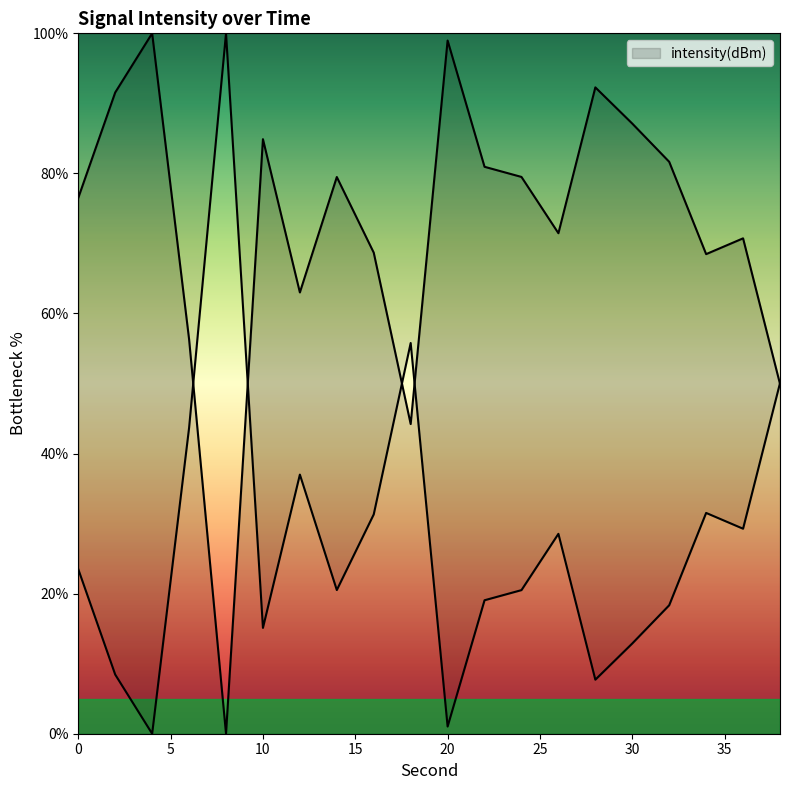

What is the change in value from 12 to 28?

+29.3